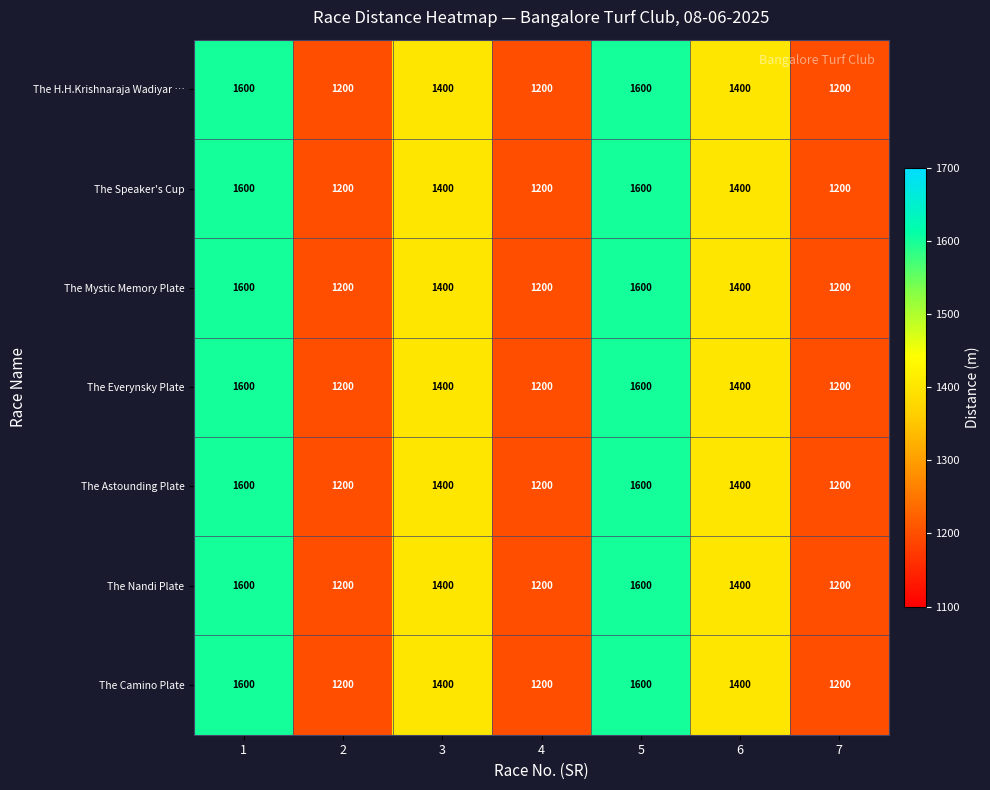

What is the minimum value for The H.H.Krishnaraja Wadiyar …?

1200